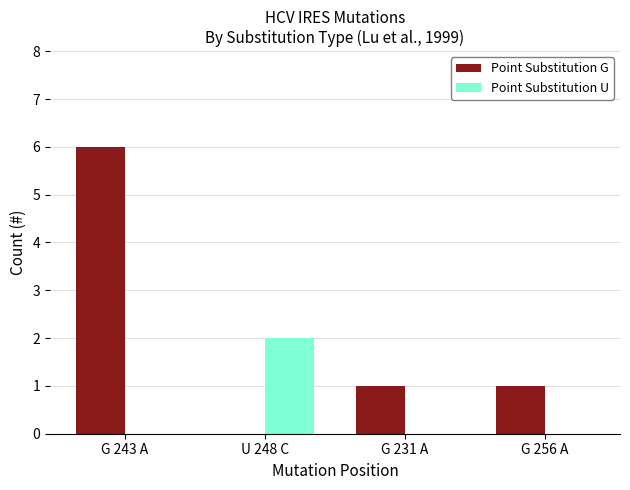

What are all the series names shown in the legend?

Point Substitution G, Point Substitution U